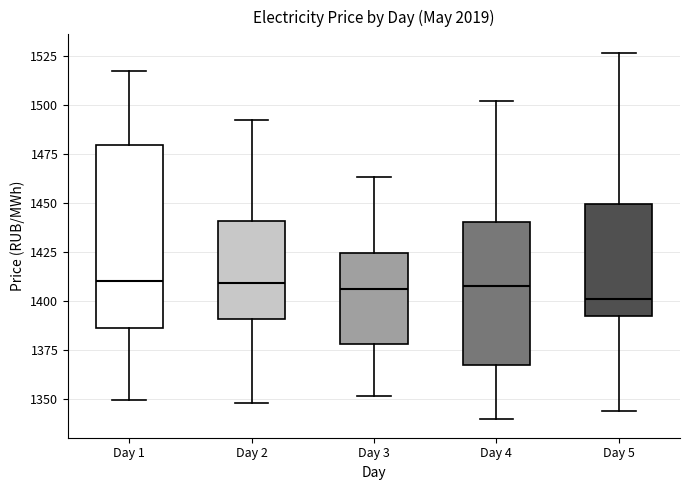

Reading left to right, transcribe this box plot: for each box, give where its median line is, the range the box spans, and where its two whiskers end, as read against the y-axis. The values are not printed on the chart, so give them approximately, as read against the axis.

Day 1: median 1410, box 1385 to 1480, whiskers 1350 to 1515
Day 2: median 1410, box 1390 to 1440, whiskers 1350 to 1495
Day 3: median 1405, box 1380 to 1425, whiskers 1350 to 1465
Day 4: median 1405, box 1365 to 1440, whiskers 1340 to 1500
Day 5: median 1400, box 1395 to 1450, whiskers 1345 to 1525